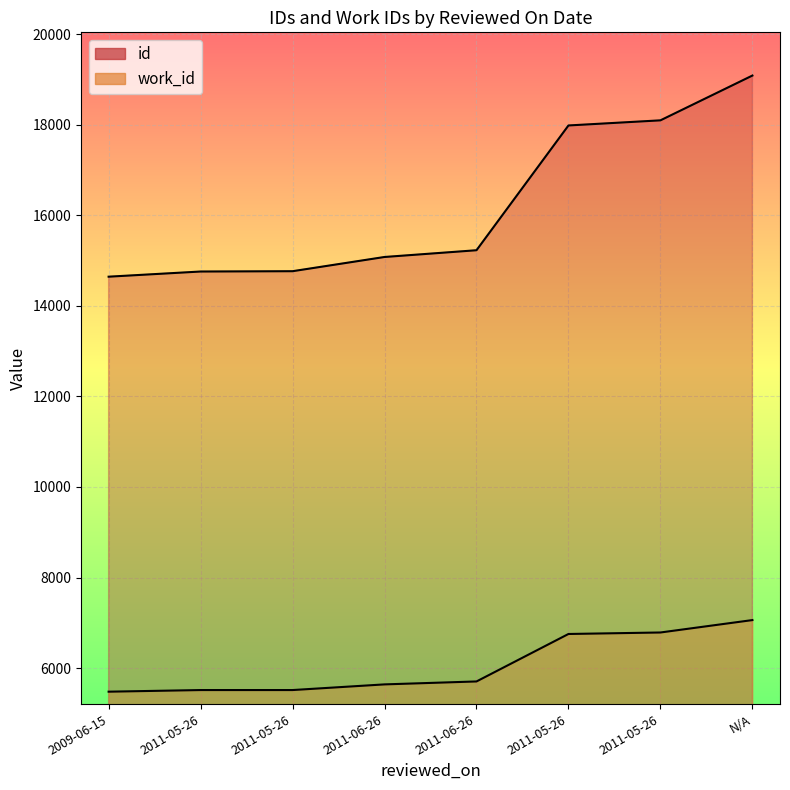

Is it true that work_id equals 2391 at 2011-05-26?

False